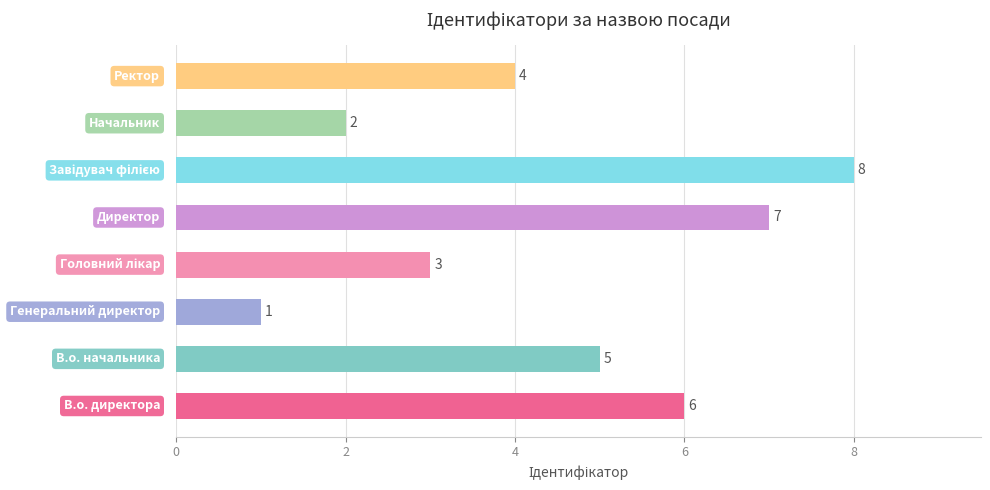

What is the difference between the second highest and second lowest values?

5